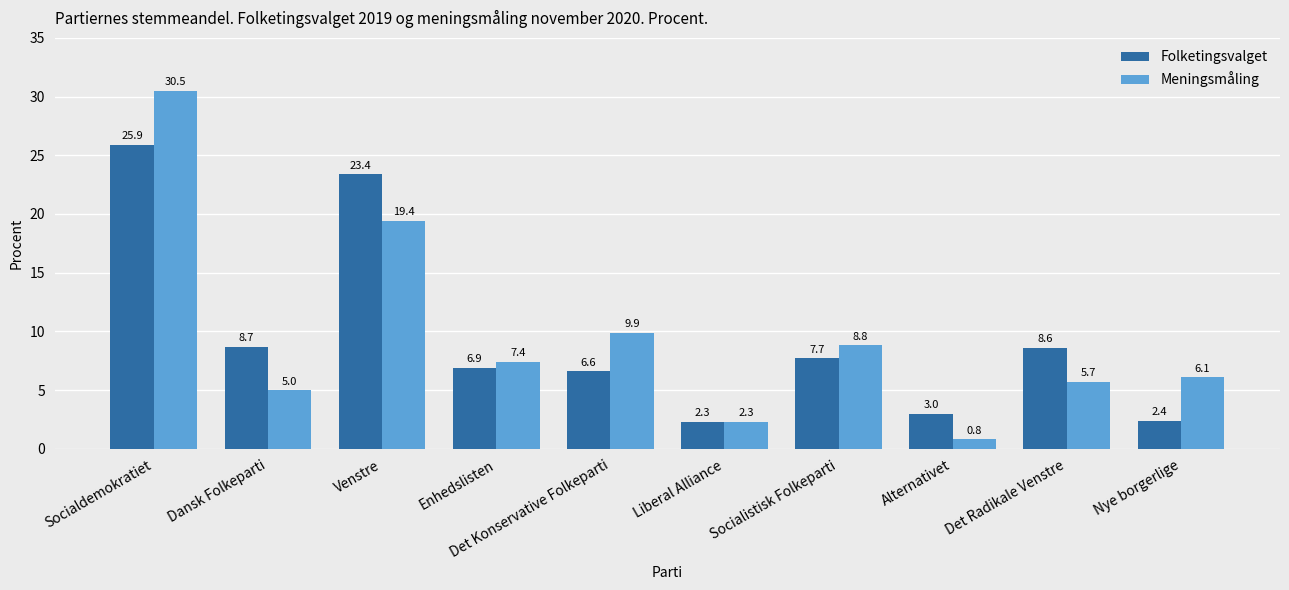

What is the total value across all series at Socialdemokratiet?

56.4